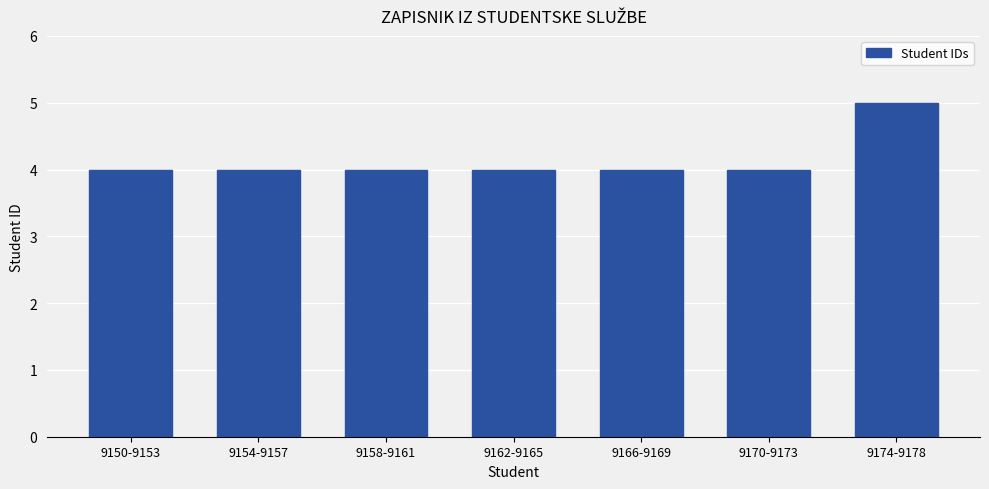

What is the approximate value at 9158-9161?

4